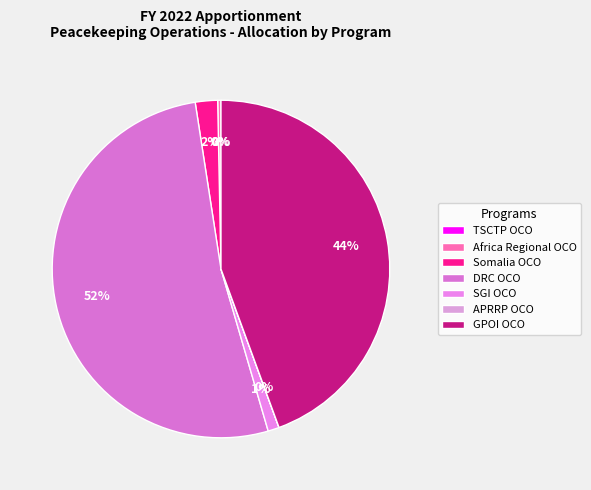

Rank the categories by value from lowest to highest.

TSCTP OCO, APRRP OCO, Africa Regional OCO, SGI OCO, Somalia OCO, GPOI OCO, DRC OCO